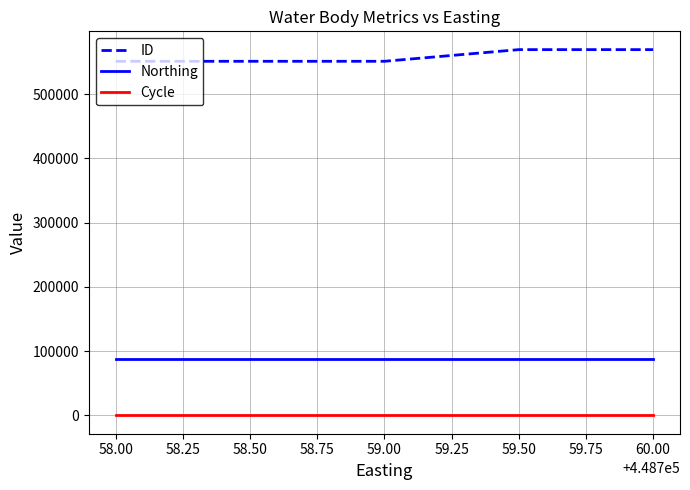

List the series in order of their peak value, lowest first.

Cycle, Northing, ID